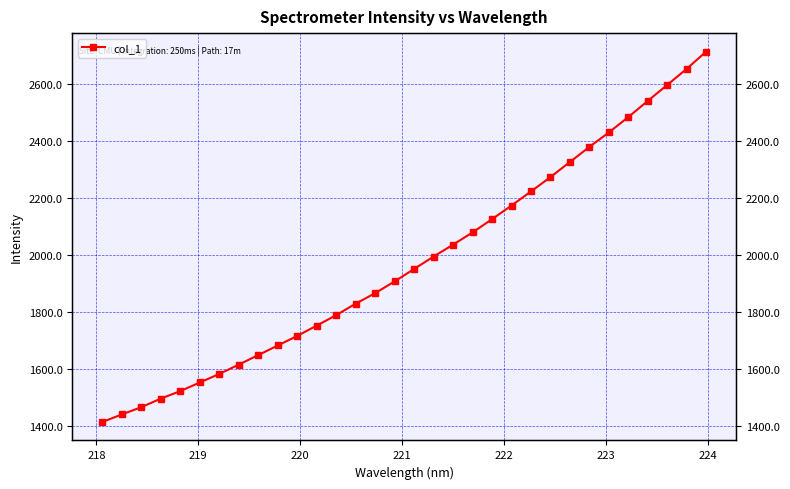

What is the maximum value shown in the chart?

2714.0